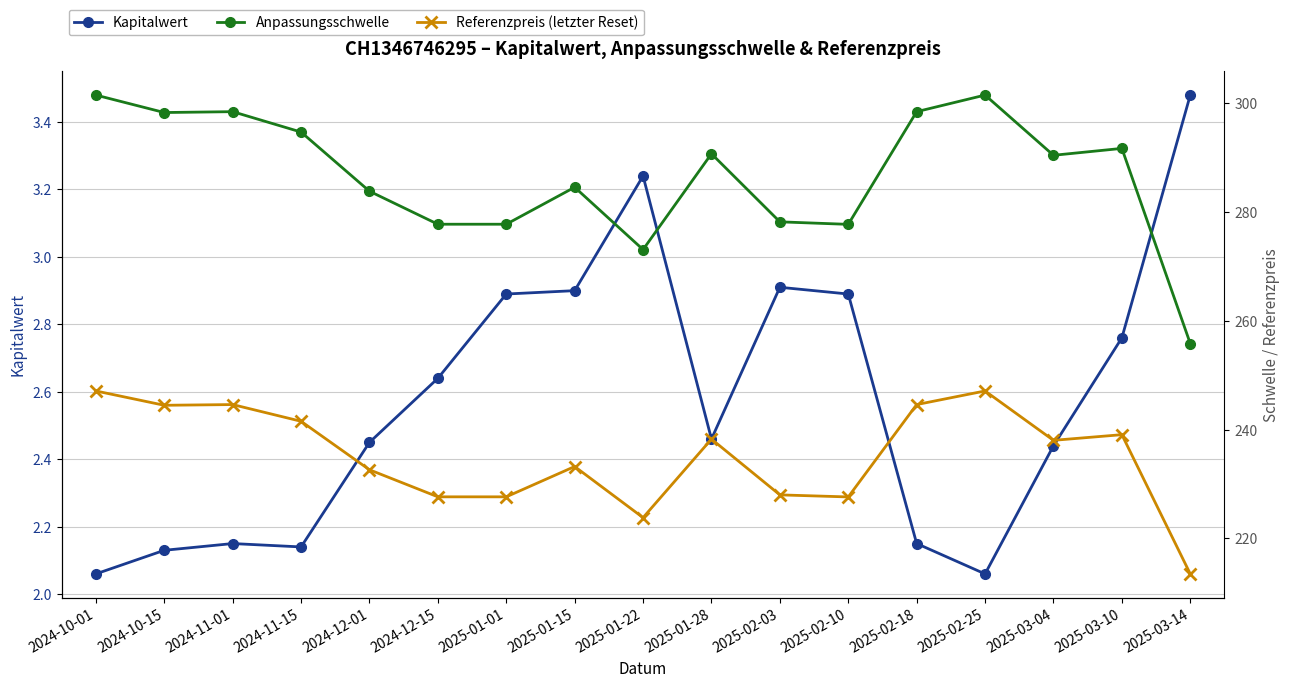

Reading left to right, transcribe all the data shown in this chart.

Kapitalwert: 2024-10-01=2.1	2024-10-15=2.1	2024-11-01=2.1	2024-11-15=2.1	2024-12-01=2.5	2024-12-15=2.6	2025-01-01=2.9	2025-01-15=2.9	2025-01-22=3.2	2025-01-28=2.5	2025-02-03=2.9	2025-02-10=2.9	2025-02-18=2.1	2025-02-25=2.1	2025-03-04=2.4	2025-03-10=2.8	2025-03-14=3.5
Anpassungsschwelle: 2024-10-01=301.5	2024-10-15=298.3	2024-11-01=298.4	2024-11-15=294.7	2024-12-01=283.8	2024-12-15=277.7	2025-01-01=277.7	2025-01-15=284.5	2025-01-22=273.1	2025-01-28=290.7	2025-02-03=278.2	2025-02-10=277.7	2025-02-18=298.4	2025-02-25=301.5	2025-03-04=290.4	2025-03-10=291.7	2025-03-14=255.8
Referenzpreis (letzter Reset): 2024-10-01=247.1	2024-10-15=244.5	2024-11-01=244.6	2024-11-15=241.5	2024-12-01=232.6	2024-12-15=227.7	2025-01-01=227.7	2025-01-15=233.2	2025-01-22=223.8	2025-01-28=238.3	2025-02-03=228.0	2025-02-10=227.6	2025-02-18=244.6	2025-02-25=247.1	2025-03-04=238.0	2025-03-10=239.1	2025-03-14=213.5